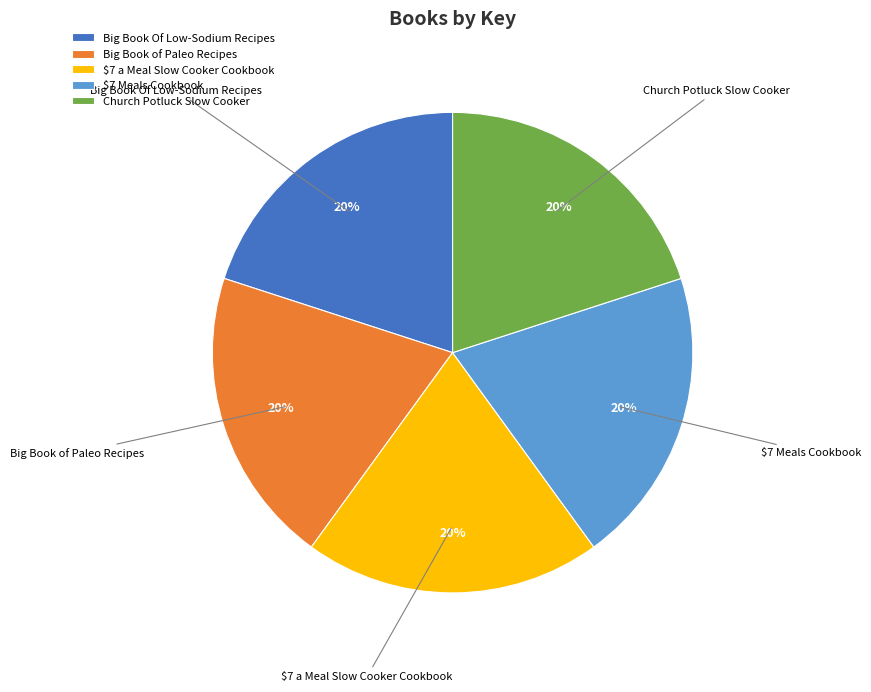

What percentage is the Big Book of Paleo Recipes slice, to the nearest percent?

20%